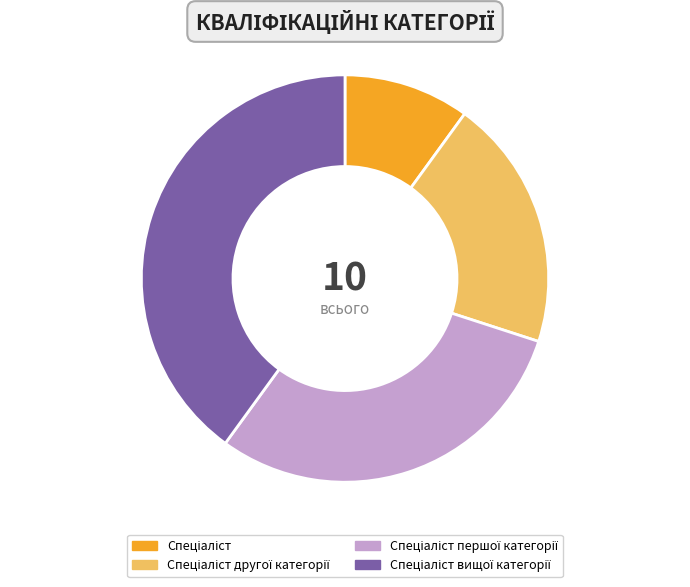

Does any single category account for the majority?

No